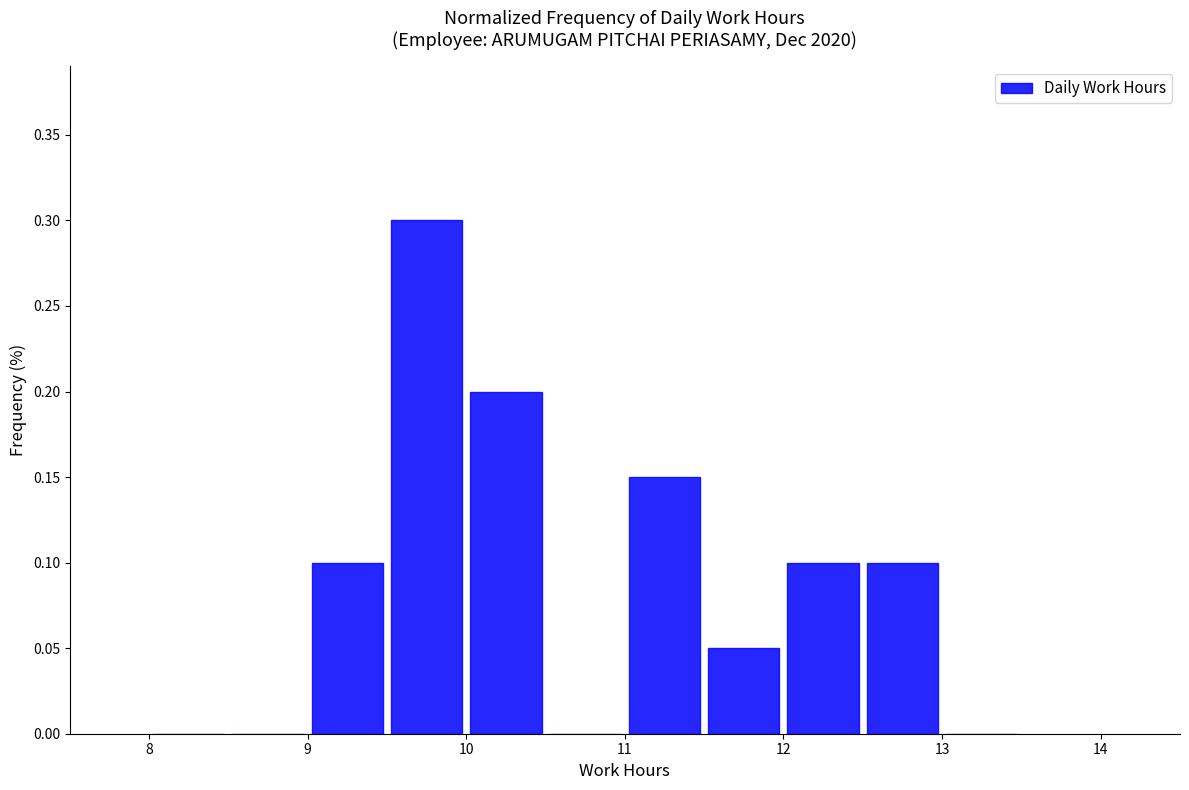

Reading left to right, list every bar in this chart as the range it spans on the x-axis followed by its height. The values are not printed on the chart, so give them approximately, as read against the axis.

8.0 to 8.5: 0
8.5 to 9.0: 0
9.0 to 9.5: 0.10
9.5 to 10.0: 0.30
10.0 to 10.5: 0.20
10.5 to 11.0: 0
11.0 to 11.5: 0.15
11.5 to 12.0: 0.05
12.0 to 12.5: 0.10
12.5 to 13.0: 0.10
13.0 to 13.5: 0